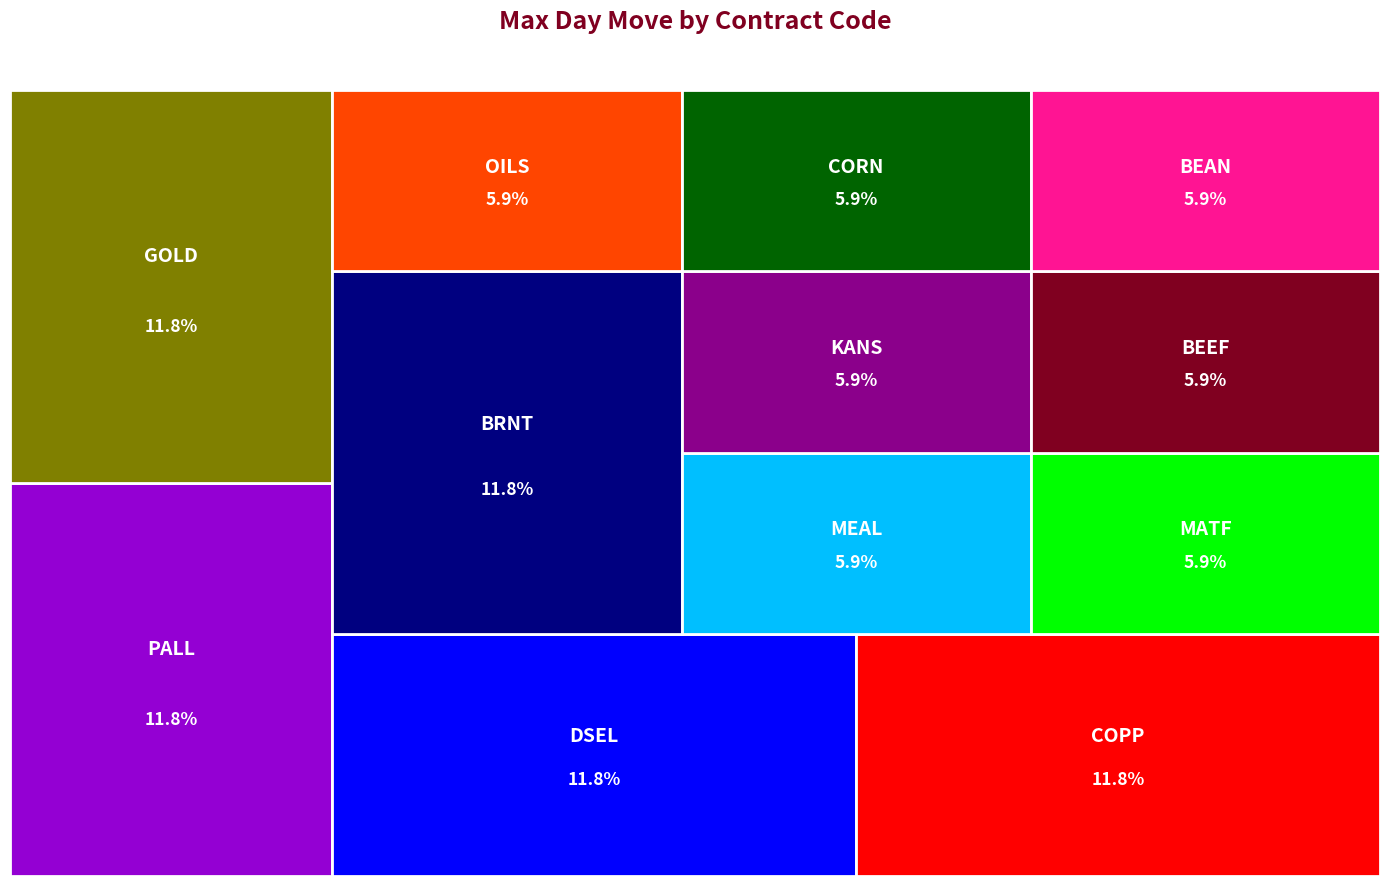

Reading left to right, list all the values displayed in this chart.

BEAN=1000	BEEF=1000	BRNT=2000	COPP=2000	CORN=1000	DSEL=2000	GOLD=2000	KANS=1000	MATF=1000	MEAL=1000	OILS=1000	PALL=2000